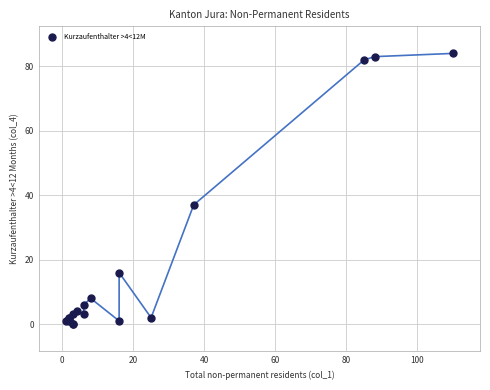

What Y value in the scatter plot is closest to 42?

37